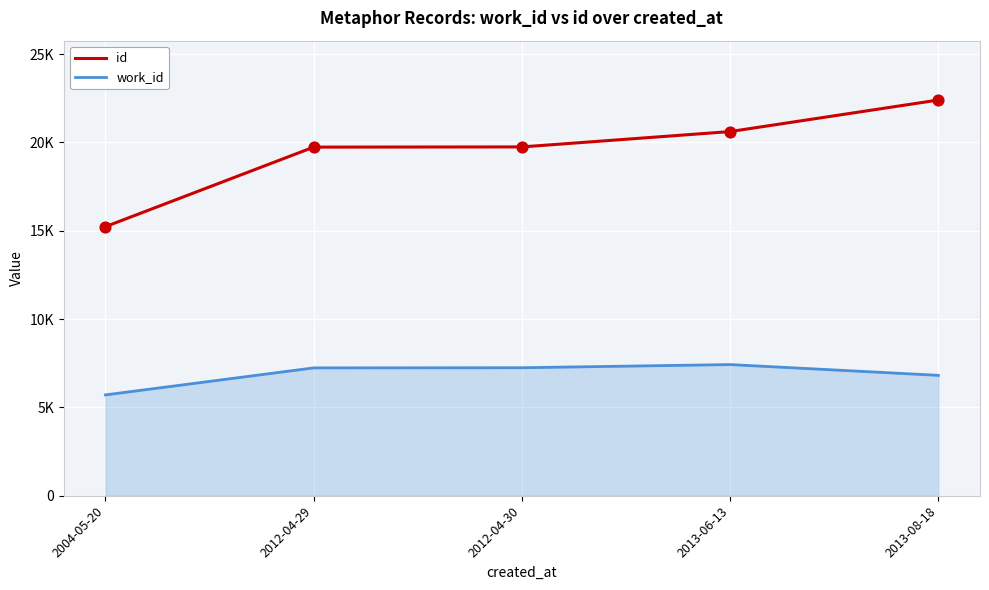

What are all the series names shown in the legend?

id, work_id